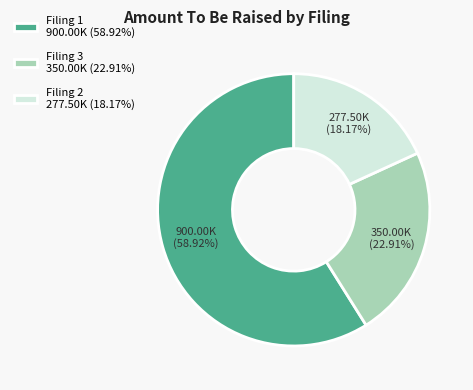

Combined, do Filing 1 900.00K (58.92%) and Filing 2 277.50K (18.17%) account for over 50%?

Yes